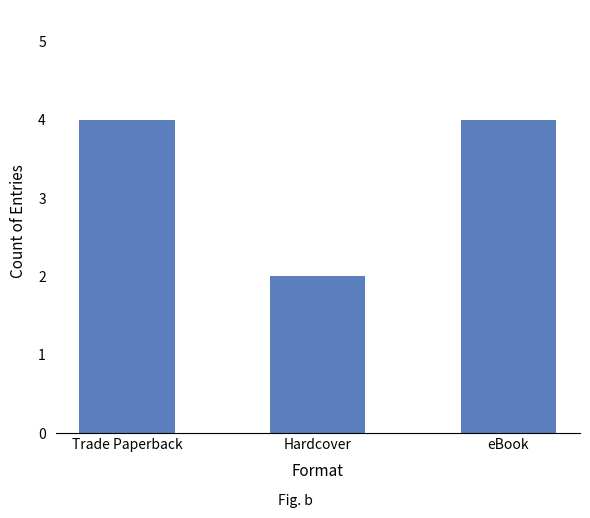

What is the greatest value displayed?

4